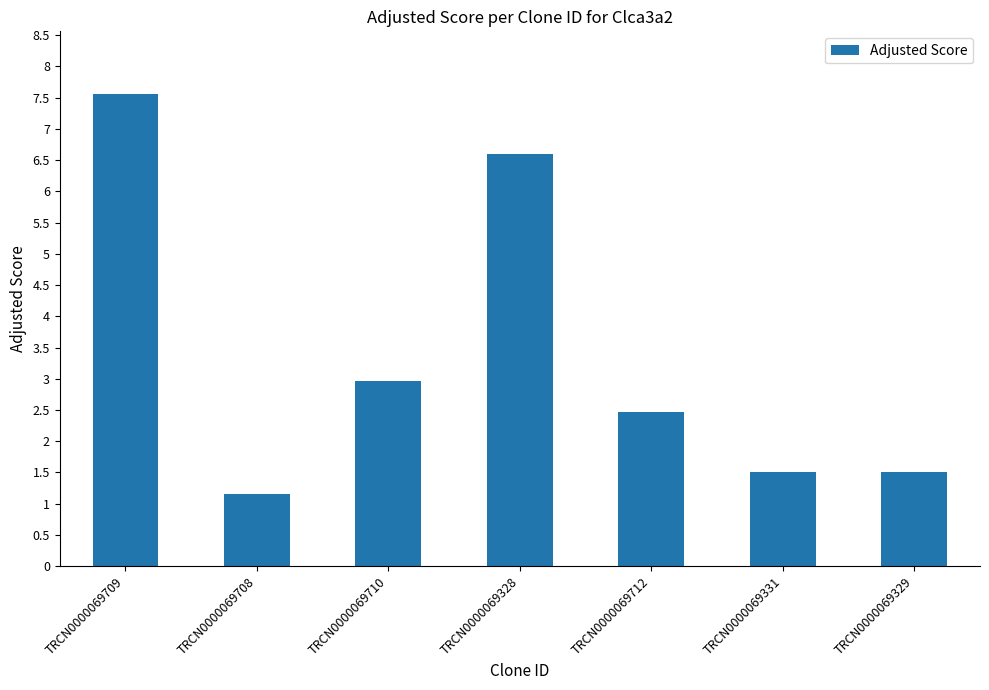

What is the label of the 3rd bar from the left?

TRCN0000069710